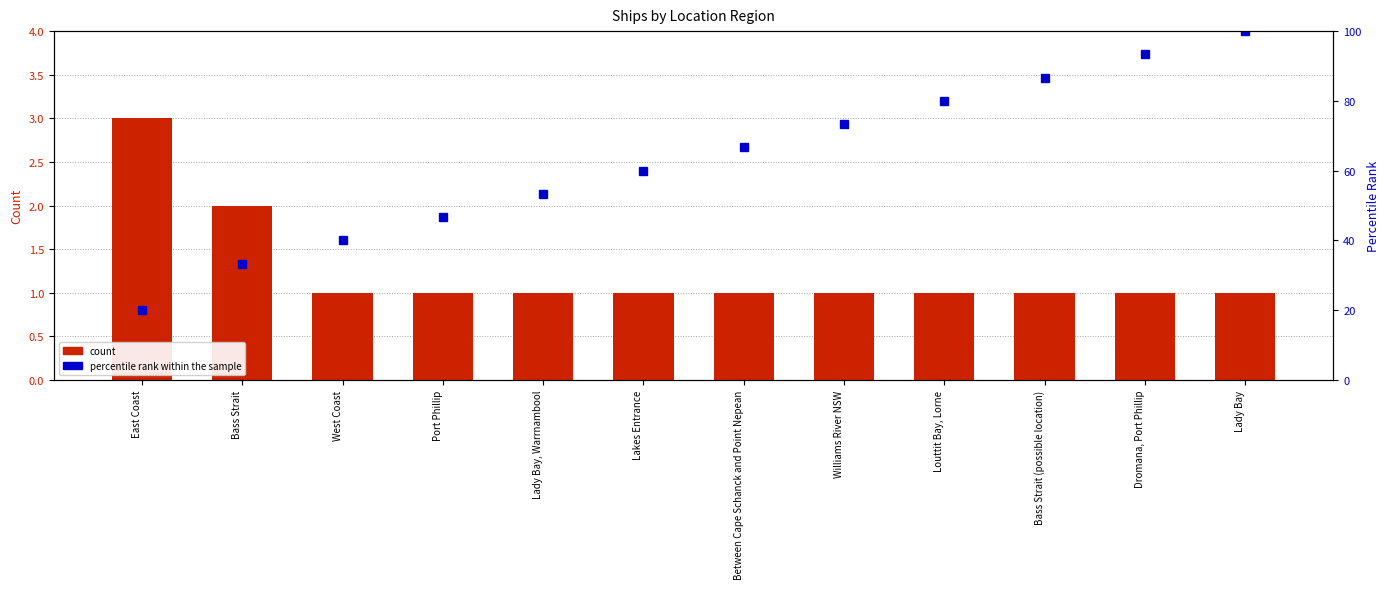

What is the value of the count bar at the 8th from the left?

1.0